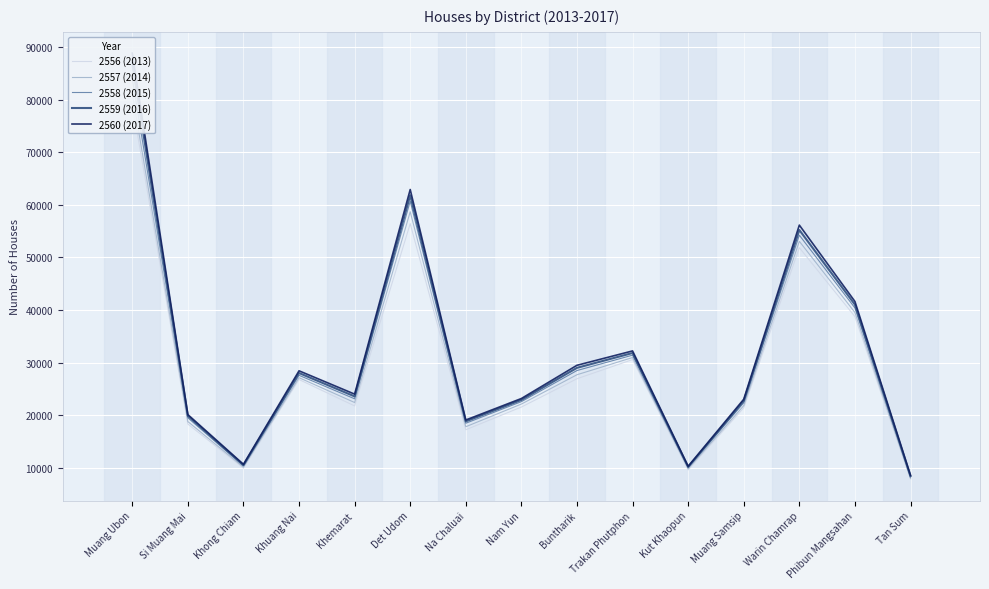

The 2556 (2013) series shows 26980 at Buntharik. True or false?

True